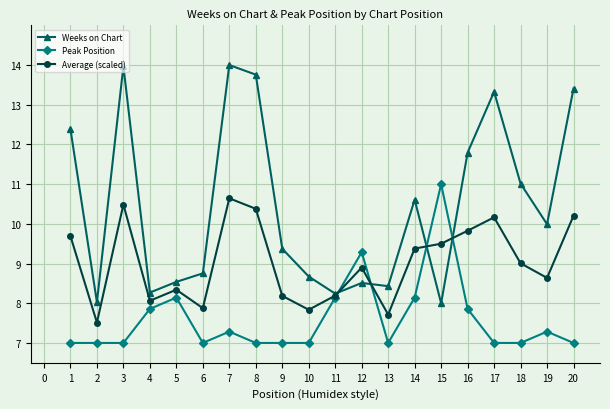

True or false: Peak Position has a value of 4.3 at 18.

False